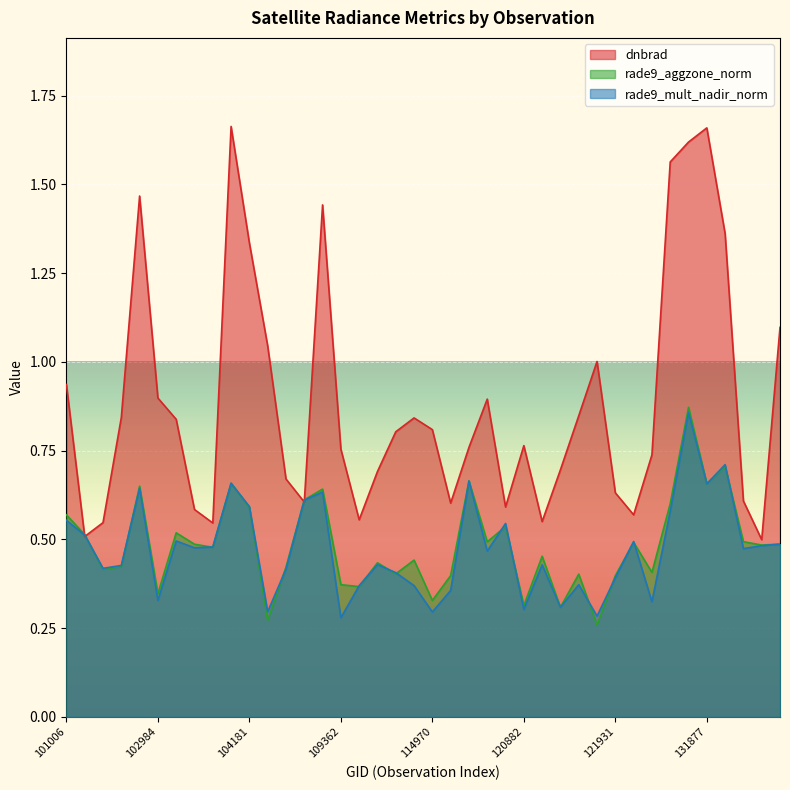

Between 102984 and 109362, which series saw the biggest shift?

dnbrad